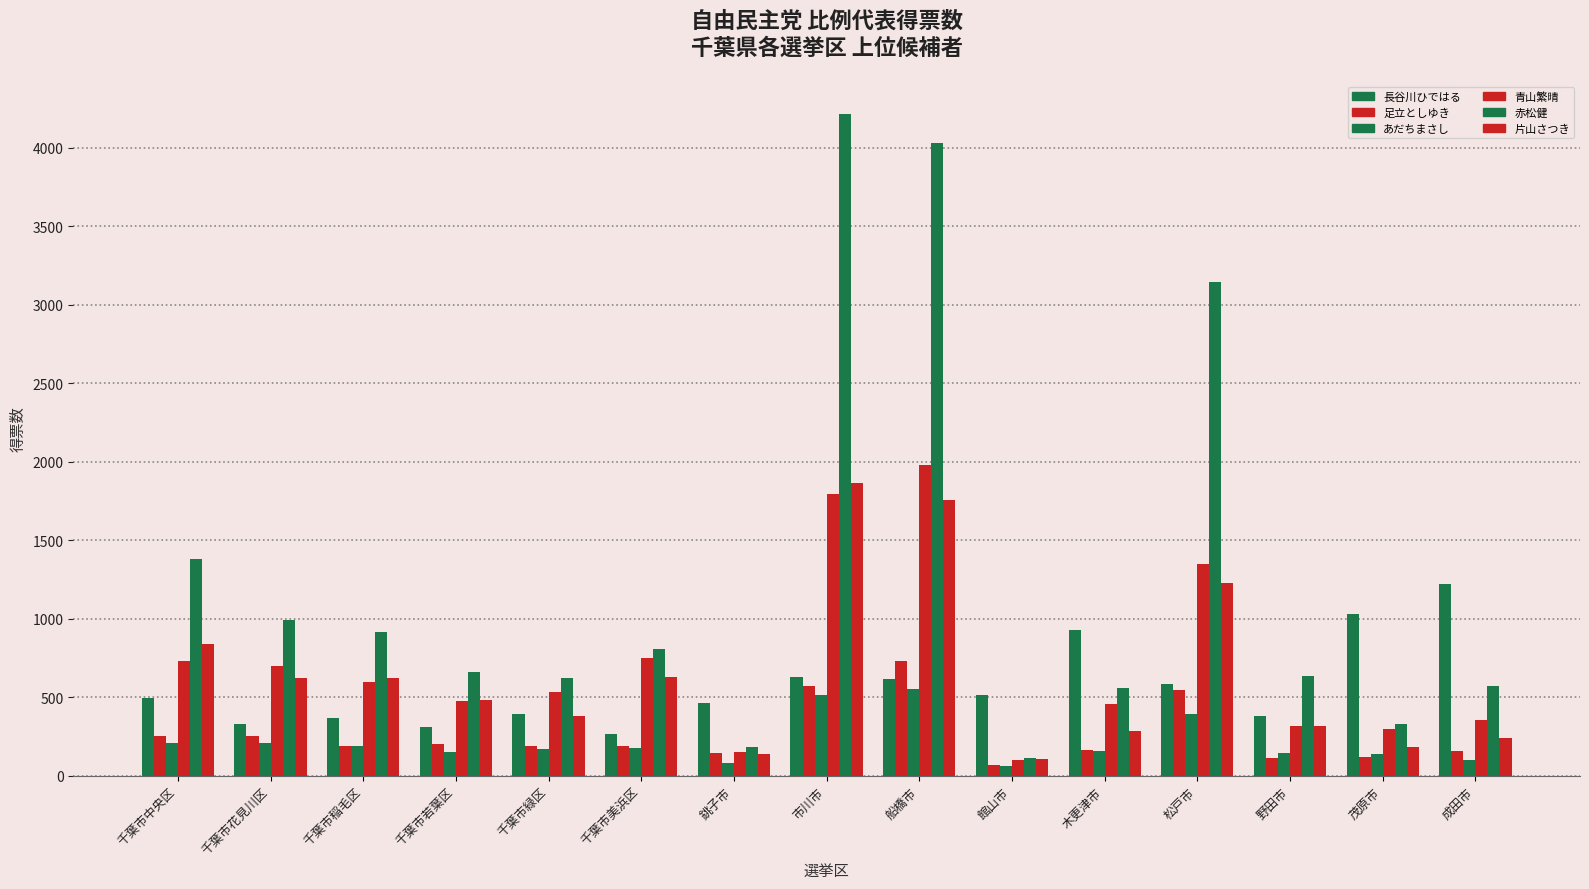

What is the difference between the highest and lowest values at 成田市?

1121.4